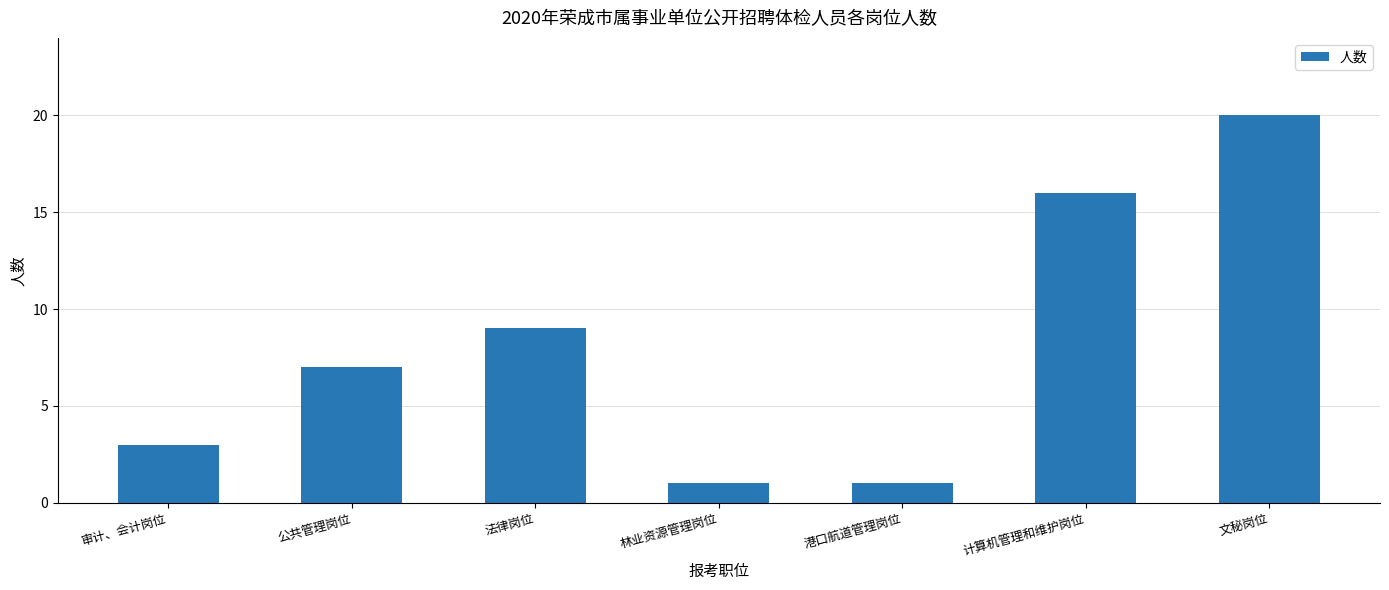

How many values are below 7?

3